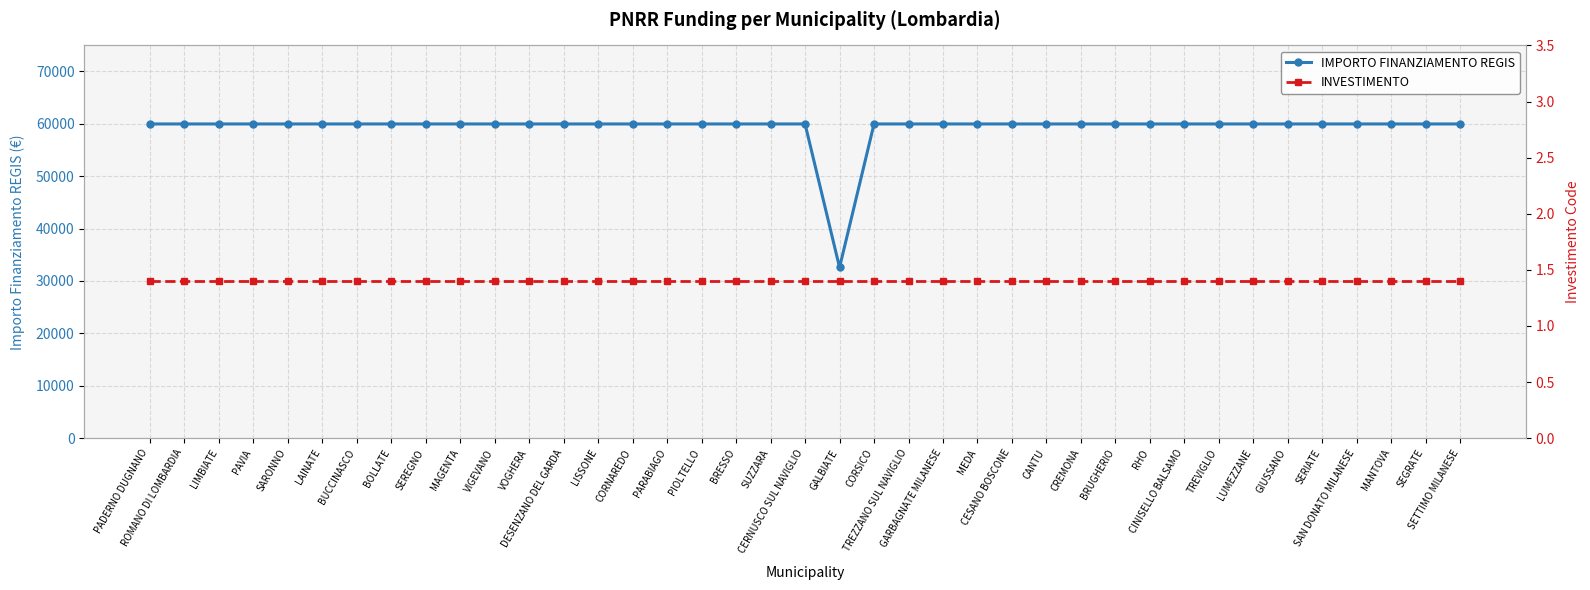

Between MEDA and PADERNO DUGNANO, which is larger?

MEDA